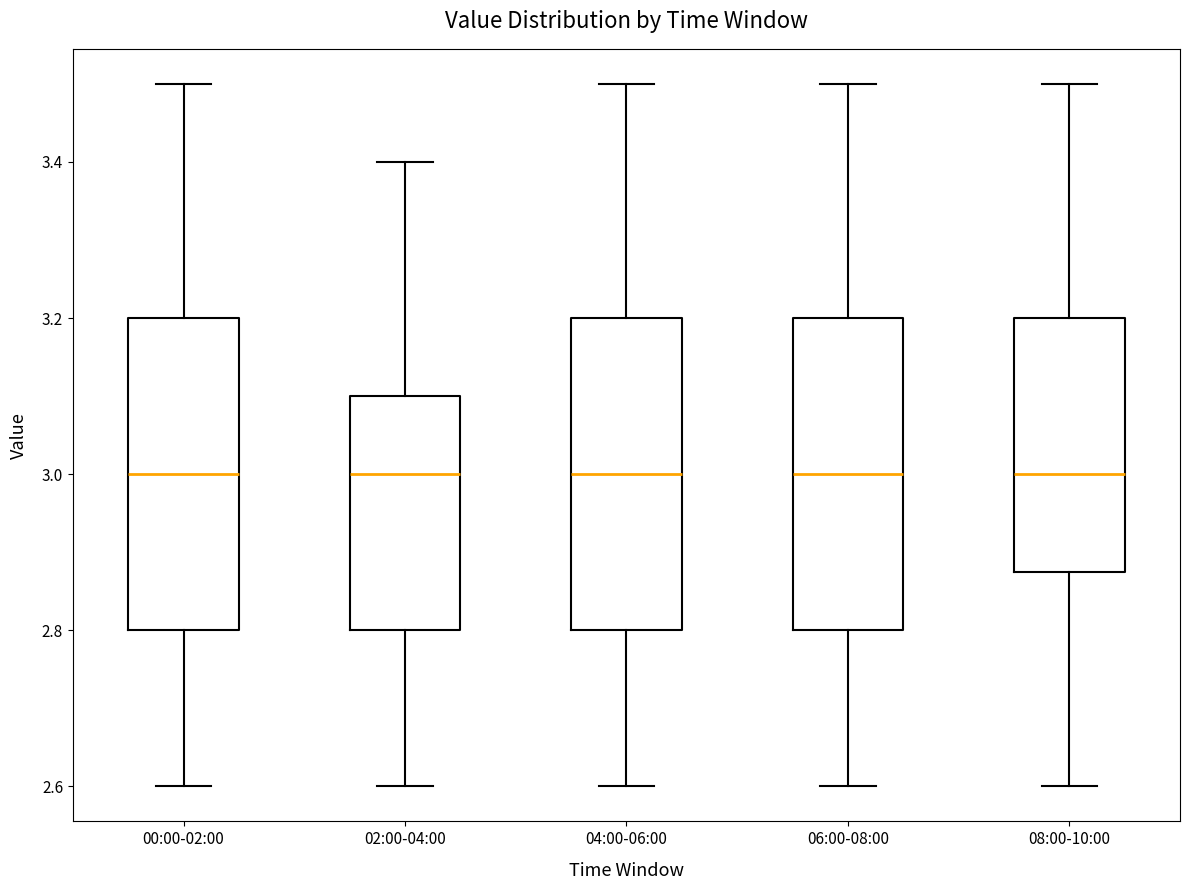

Where is the upper edge of the box for 08:00-10:00 on the y-axis? The values are not printed on the chart, so give them approximately, as read against the axis.

3.20